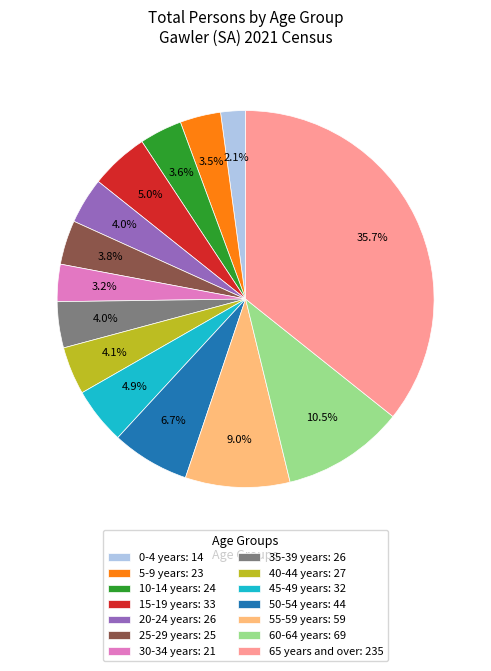

The 15-19 years slice represents 5% of the pie. True or false?

True